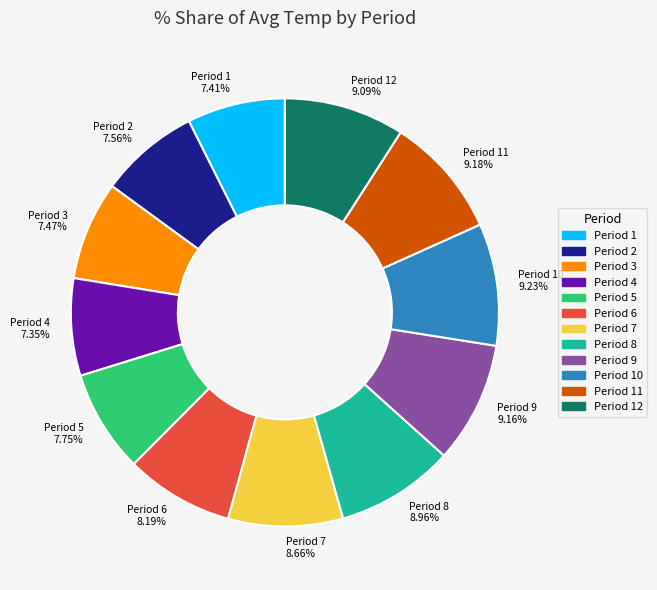

Does Period 9 represent more than half of the total?

No